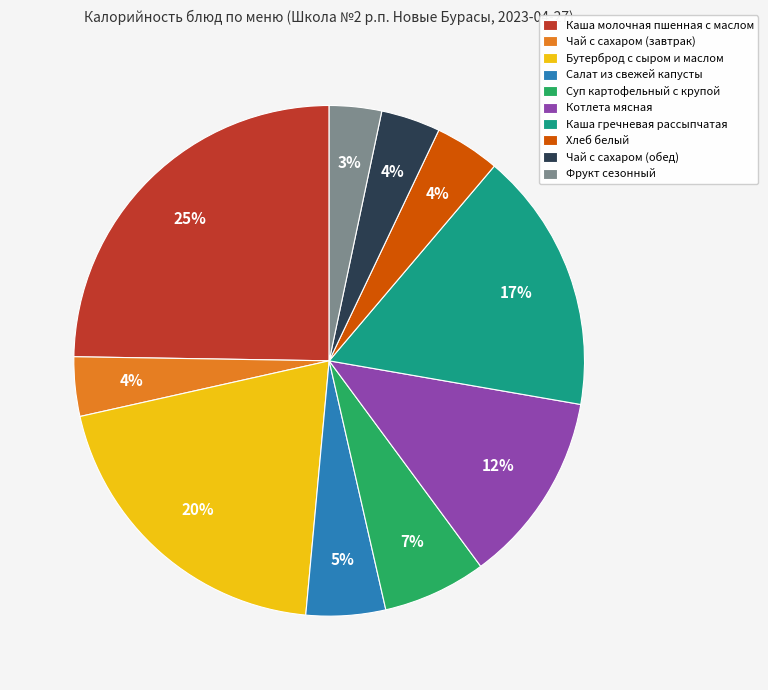

Which category has the biggest portion of the pie?

Каша молочная пшенная с маслом